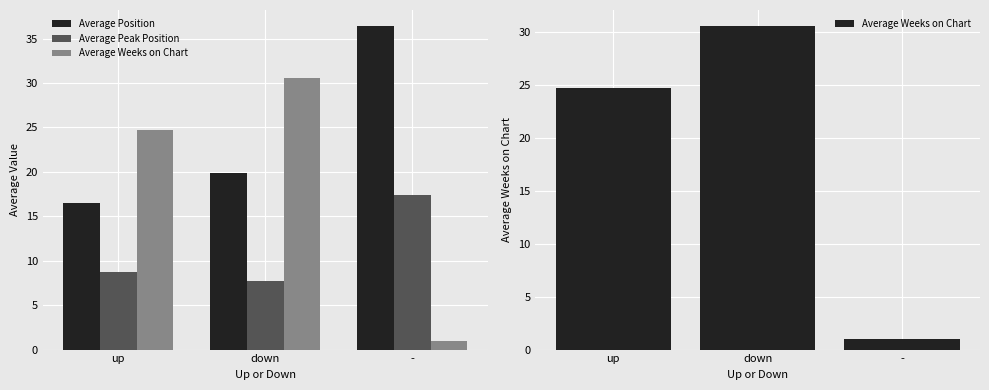

What are all the series names shown in the legend?

Average Position, Average Peak Position, Average Weeks on Chart